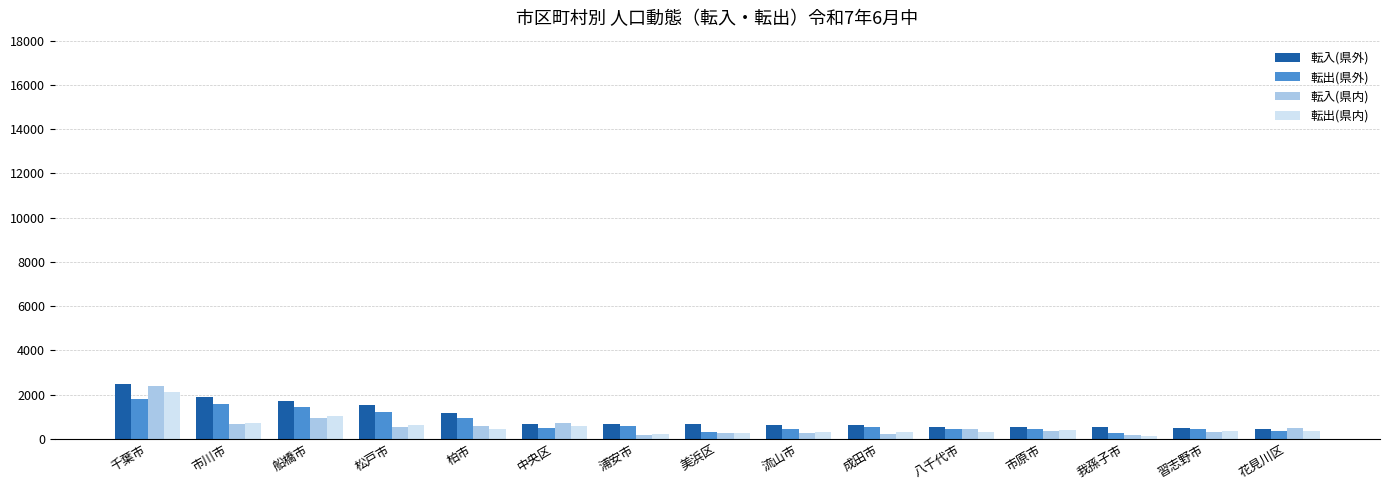

How many categories are shown in the chart?

15